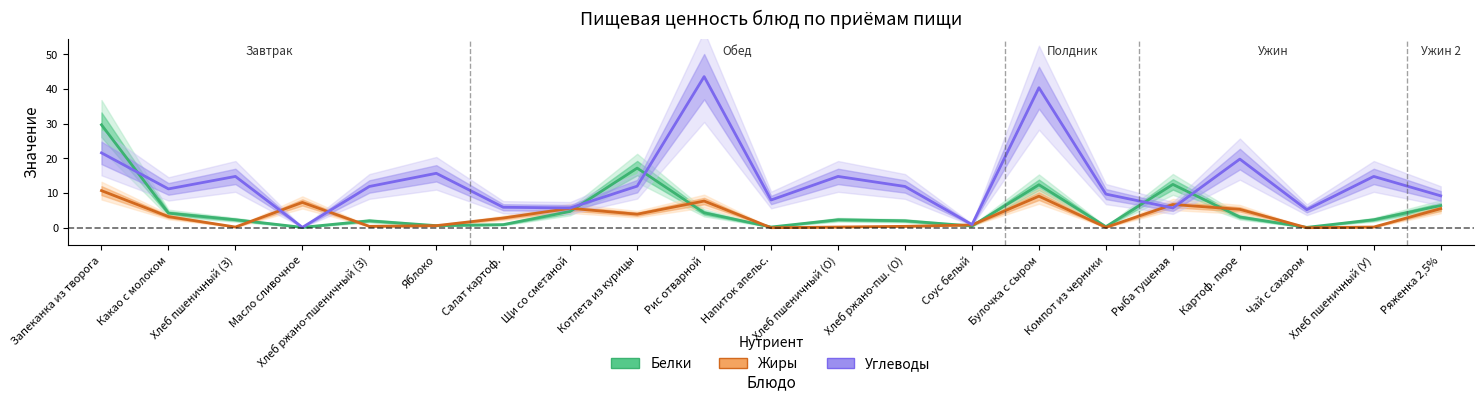

What are all the series names shown in the legend?

Белки, Жиры, Углеводы